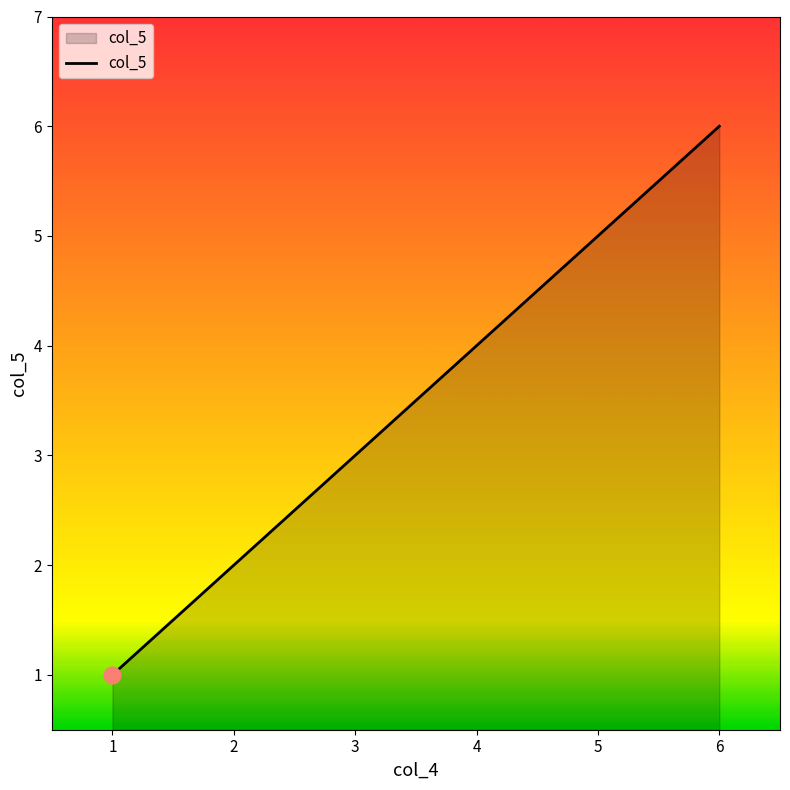

What is the difference between the values at 6 and 5?

1